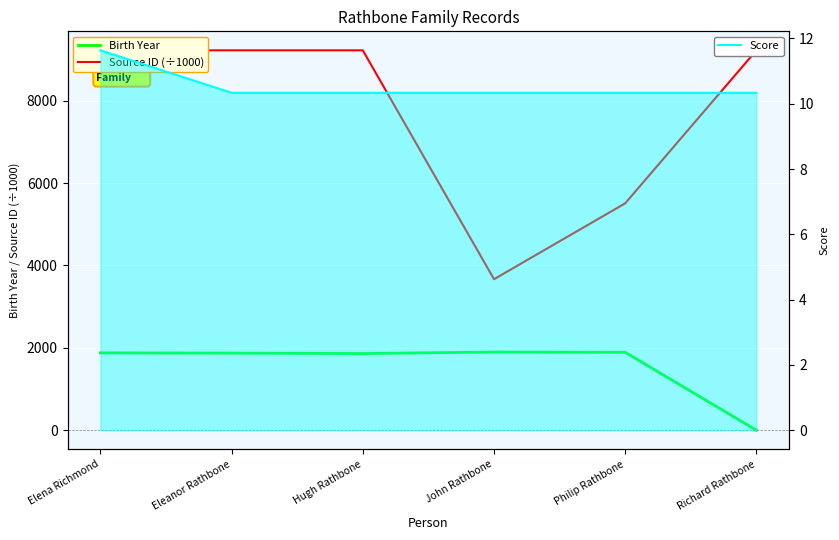

How many lines are shown in the chart?

3